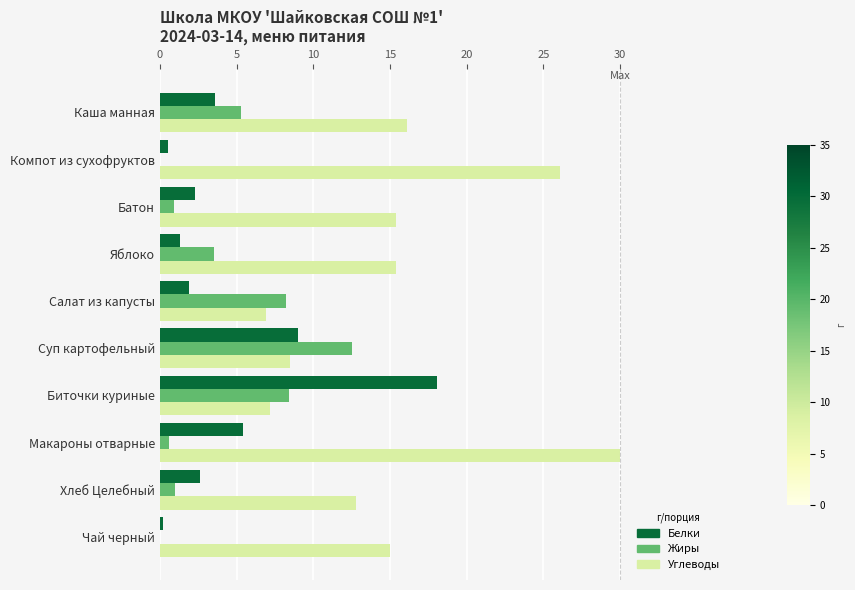

What is the maximum value shown in the chart?

30.0